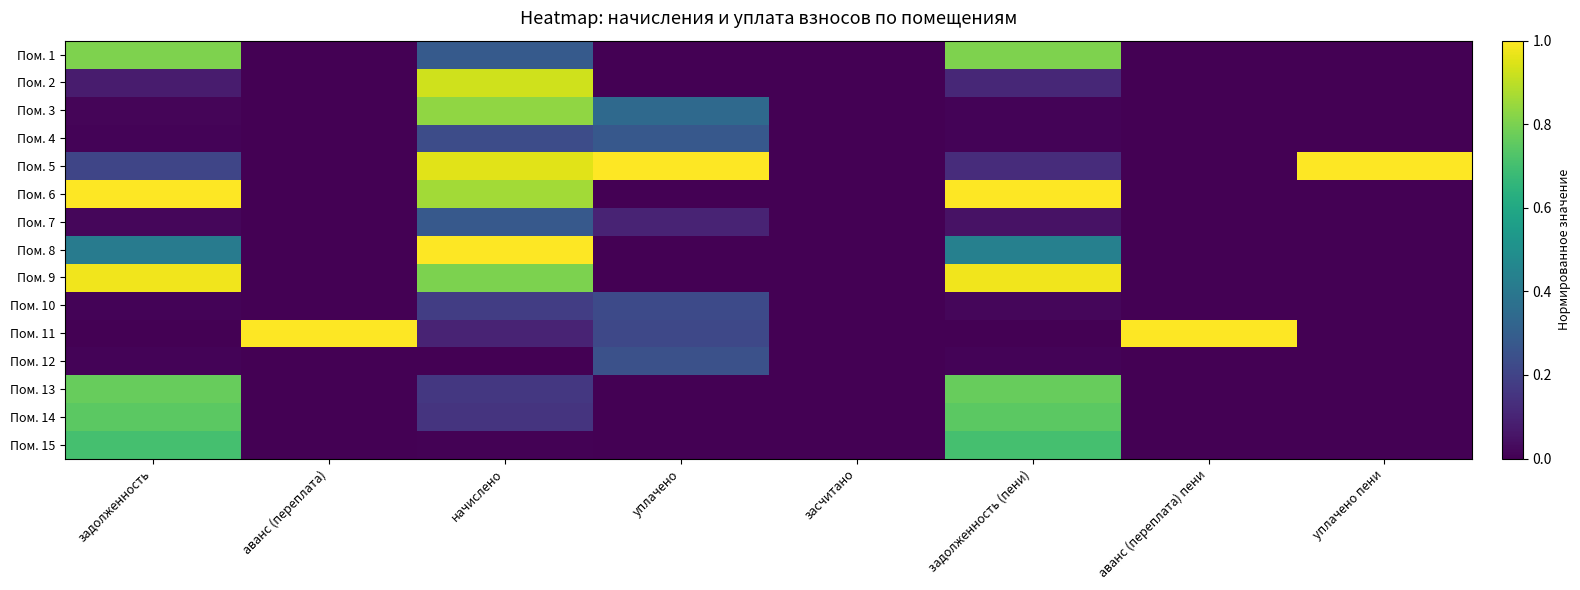

Which series changed the most between начислено and уплачено?

Пом. 8